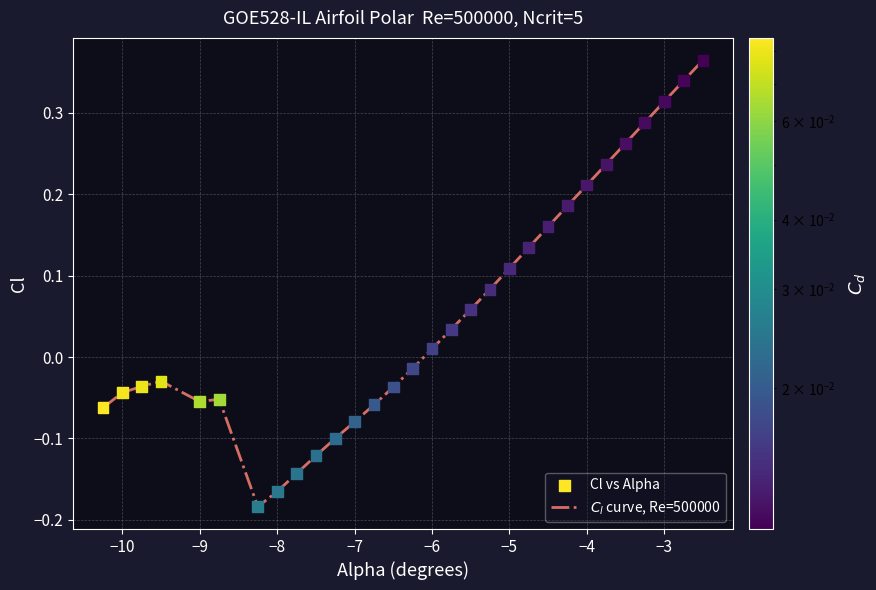

What is the difference between the maximum and minimum values?

0.5